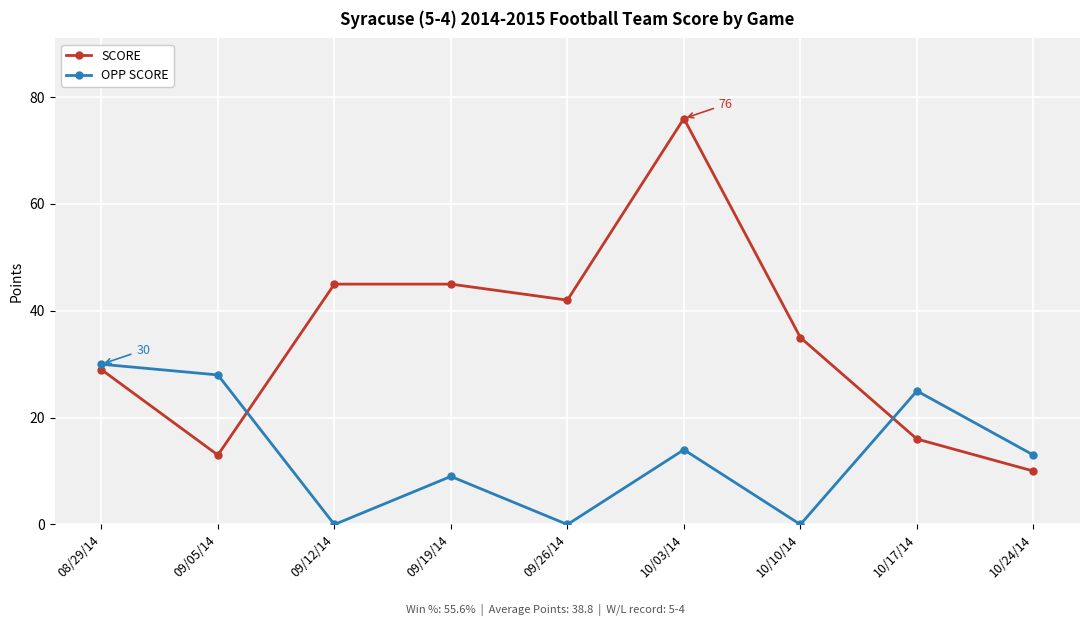

What position from the right is 10/03/14?

4